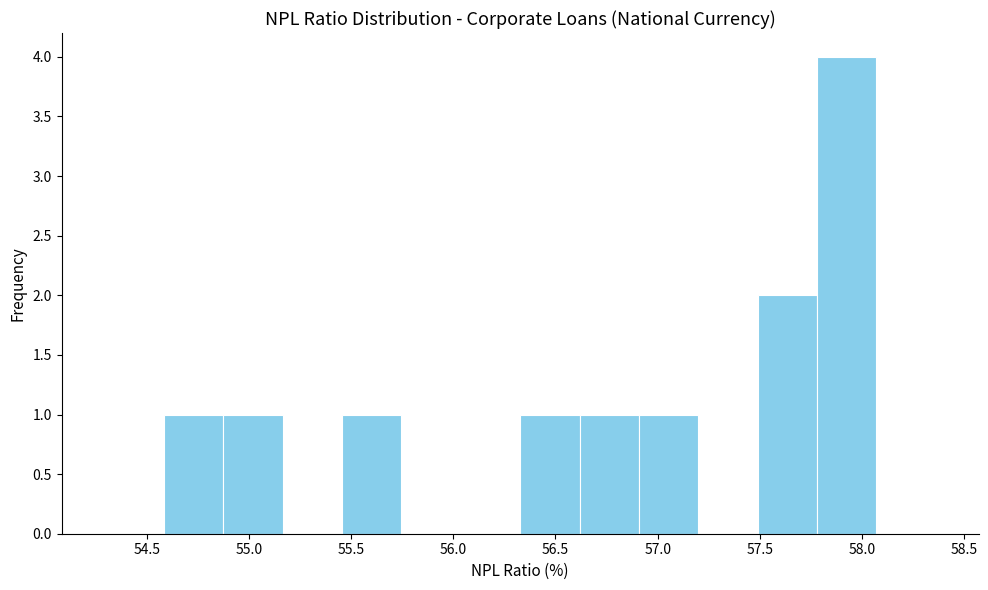

Reading left to right, list every bar in this chart as the range it spans on the x-axis followed by its height. Neither the bar edges nor the heights are printed on the chart, so give them approximately, as read against the axes.

54.60 to 54.85: 1
54.85 to 55.15: 1
55.15 to 55.45: 0
55.45 to 55.75: 1
55.75 to 56.05: 0
56.05 to 56.35: 0
56.35 to 56.60: 1
56.60 to 56.90: 1
56.90 to 57.20: 1
57.20 to 57.50: 0
57.50 to 57.80: 2
57.80 to 58.05: 4